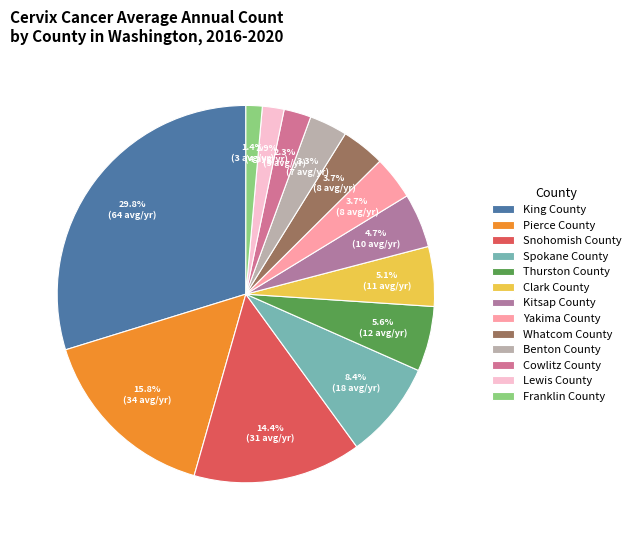

Is Kitsap County the majority of the pie?

No